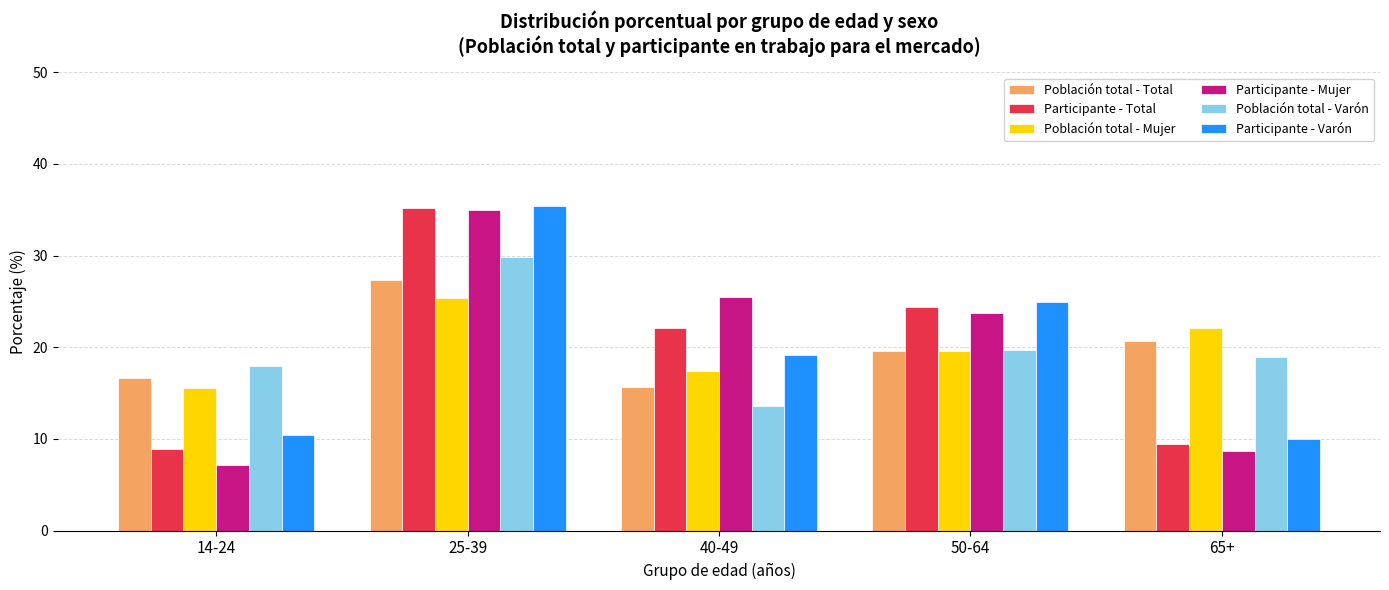

List the labels in order of Población total - Total value, largest first.

25-39, 65+, 50-64, 14-24, 40-49